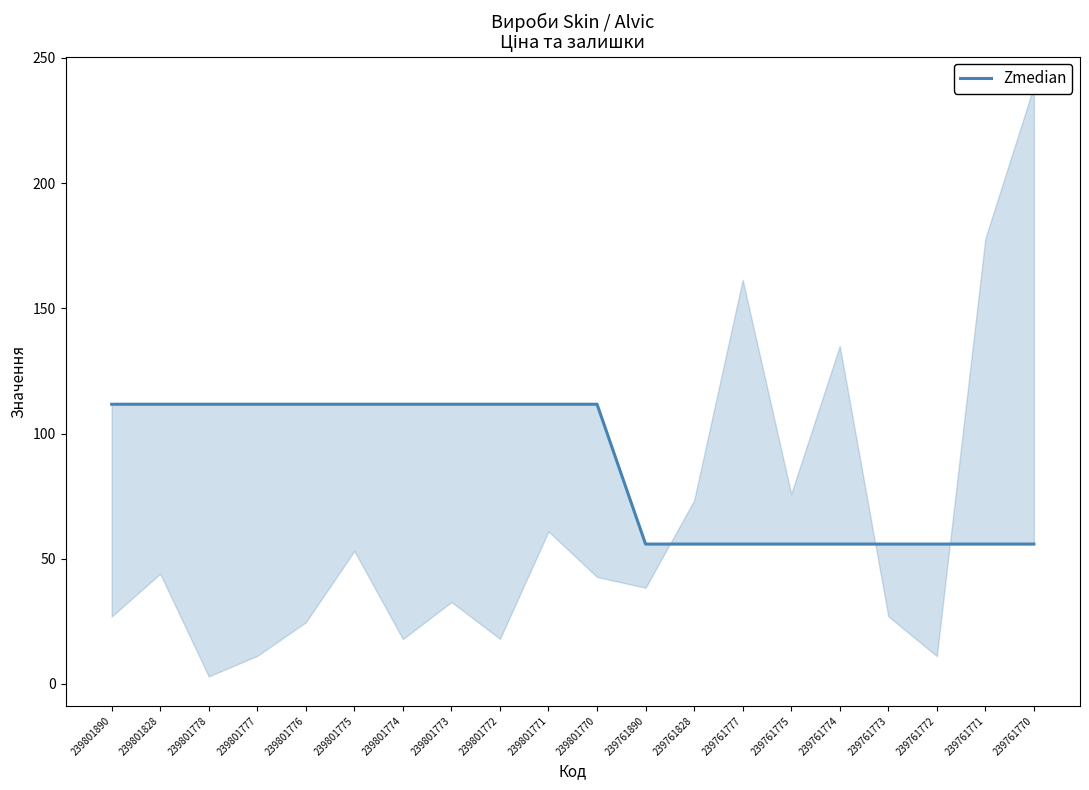

What is the smallest value displayed?

55.9